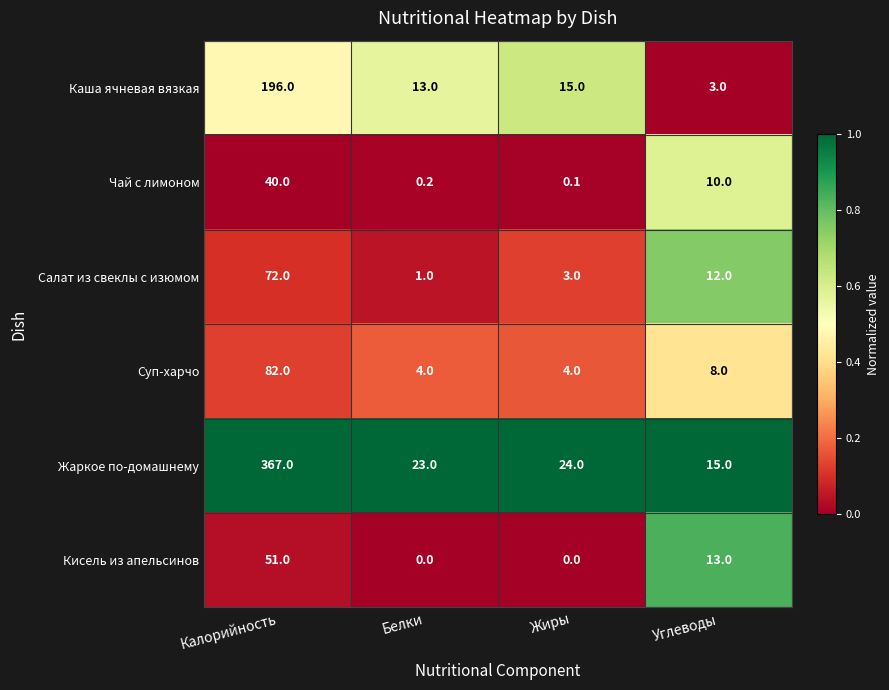

What is the highest value of the Жаркое по-домашнему series?

367.0